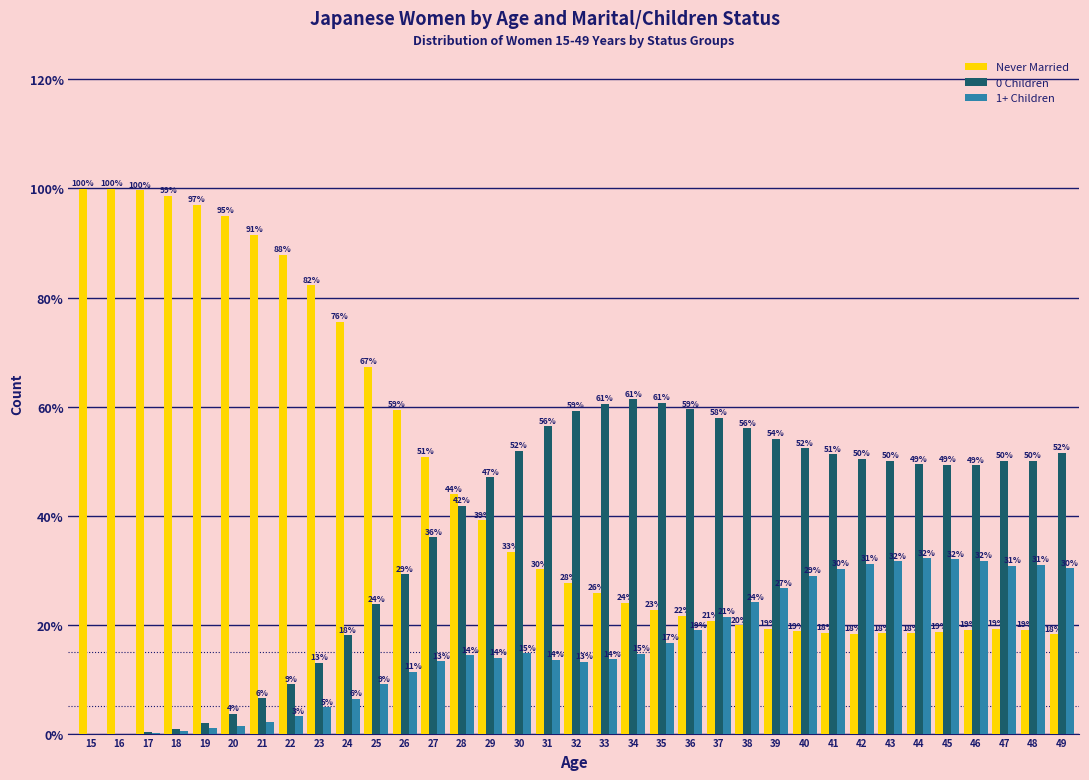

Between 16 and 27, which series saw the biggest shift?

Never Married